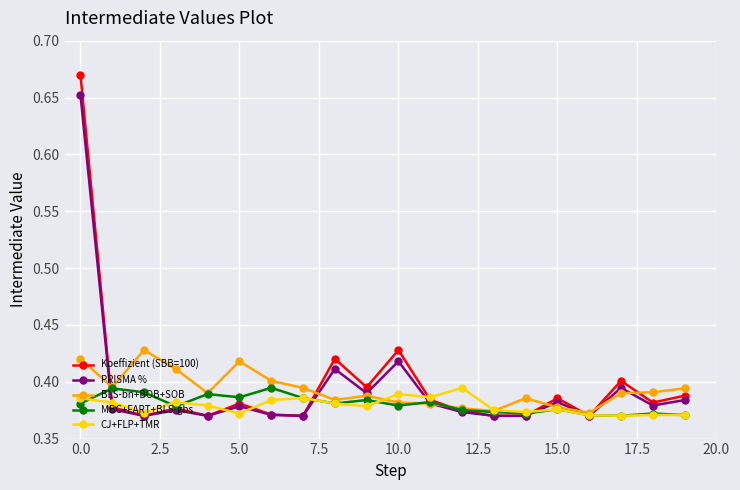

How many lines are shown in the chart?

5